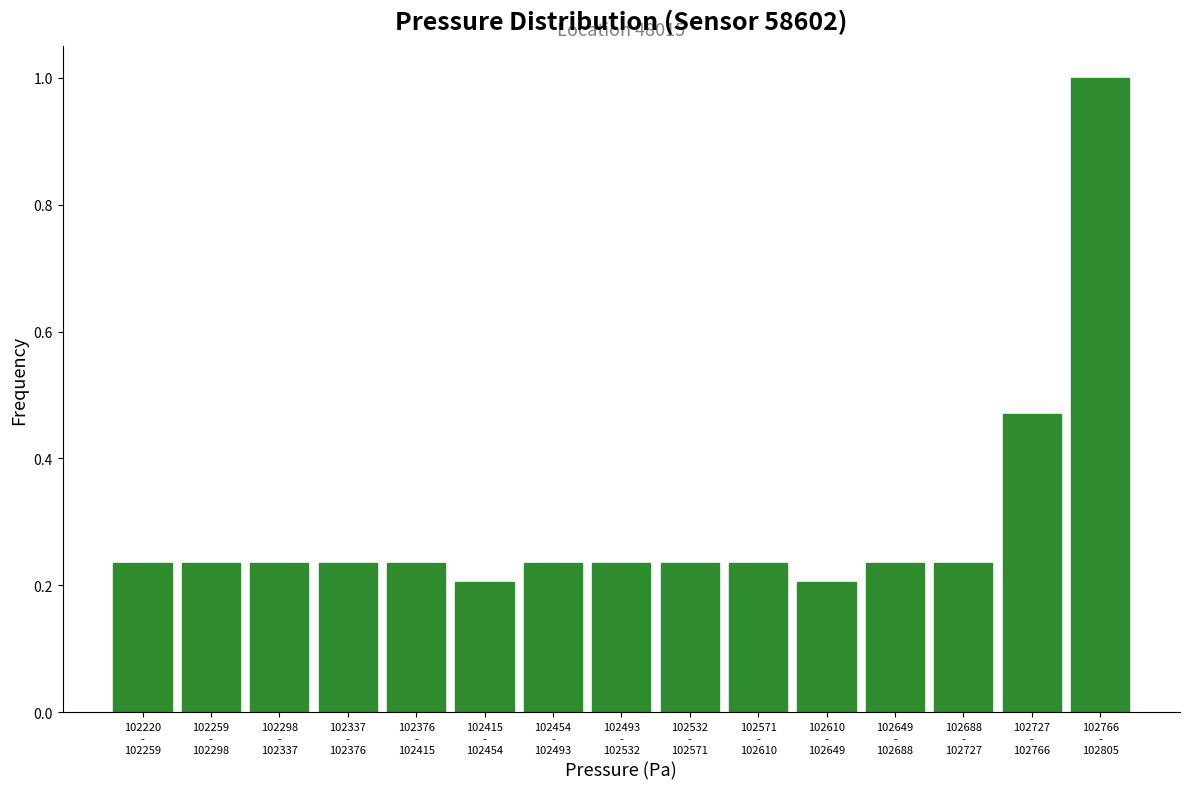

What is the sum of all values?

4.5